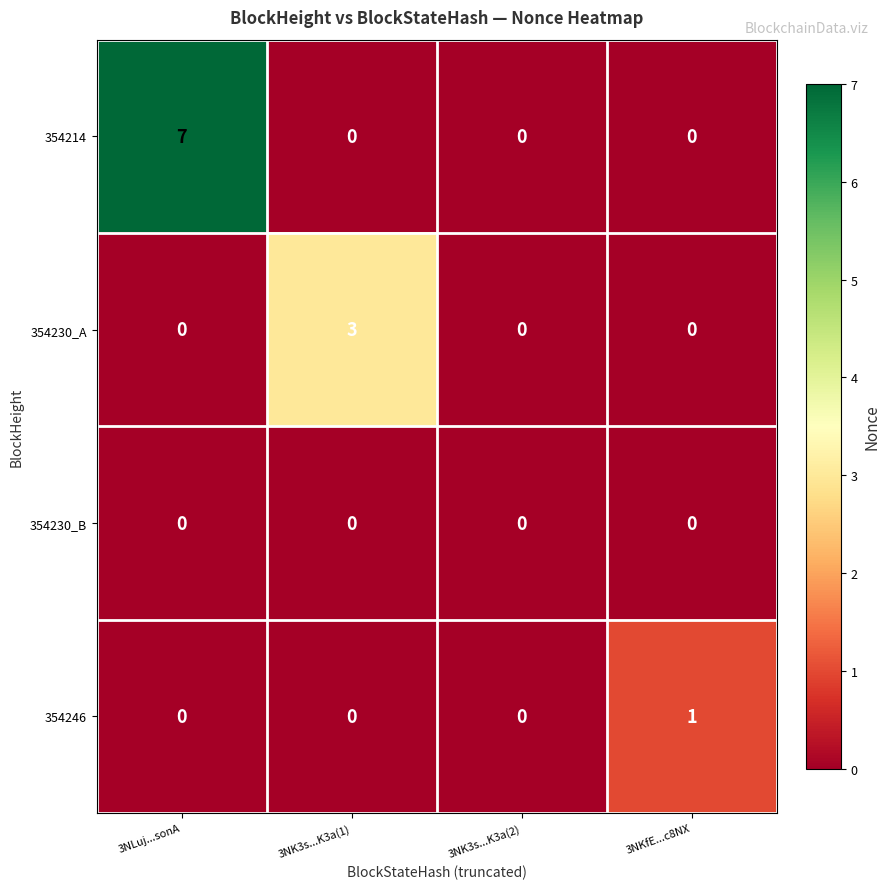

Which series has the largest total across all categories?

354214